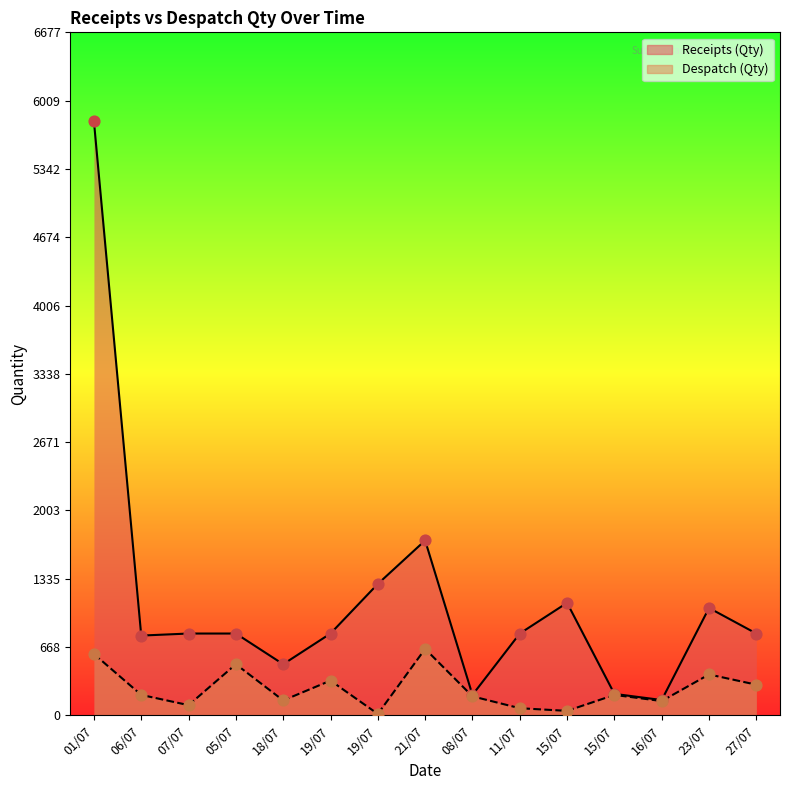

Which series reaches the minimum Y coordinate?

Despatch (Qty)